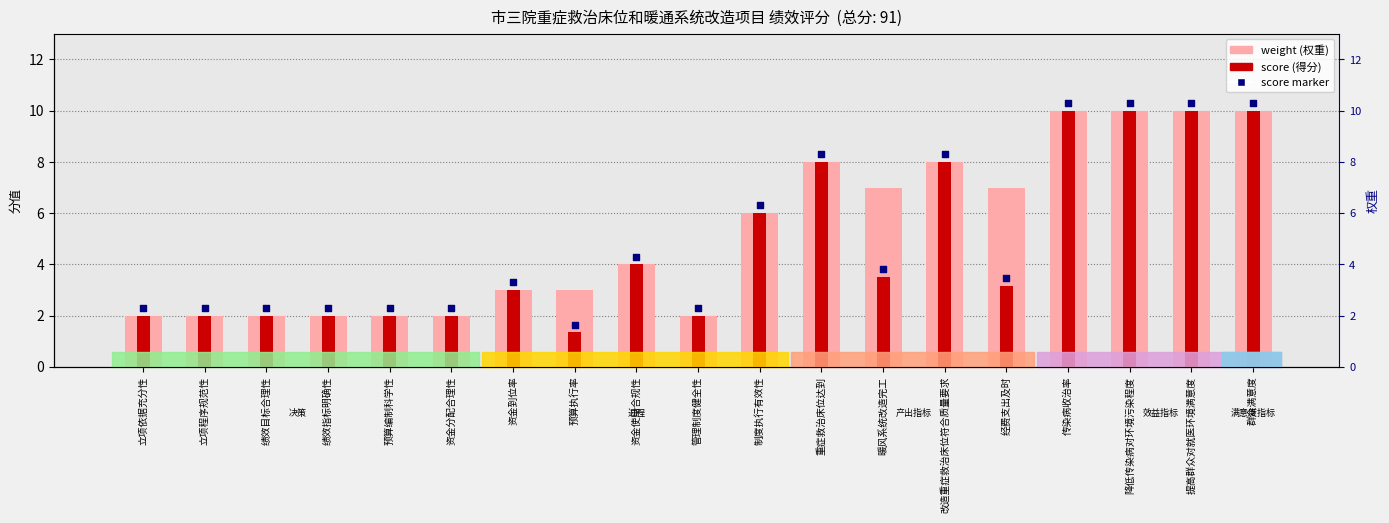

Which series has the largest total across all categories?

weight